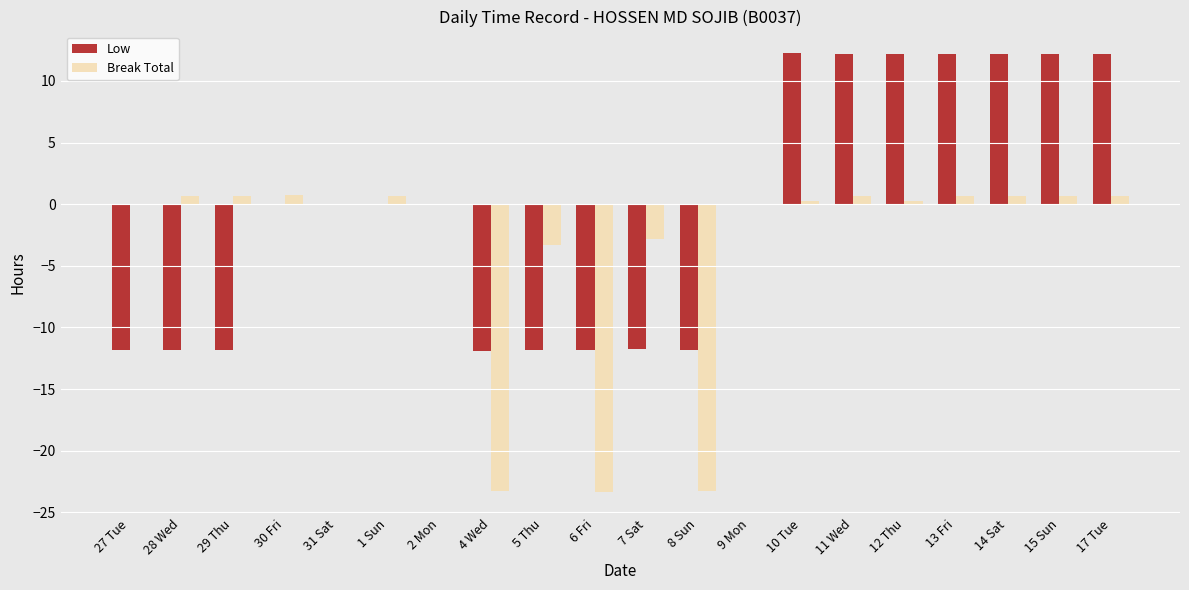

The Low series shows -2.6 at 29 Thu. True or false?

False